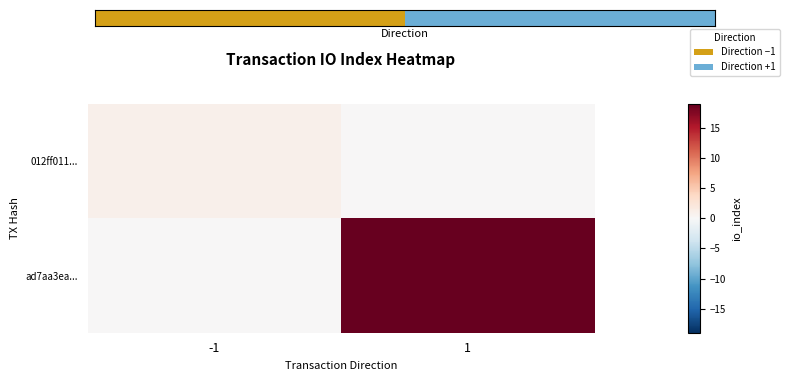

Count the number of categories in the chart.

2